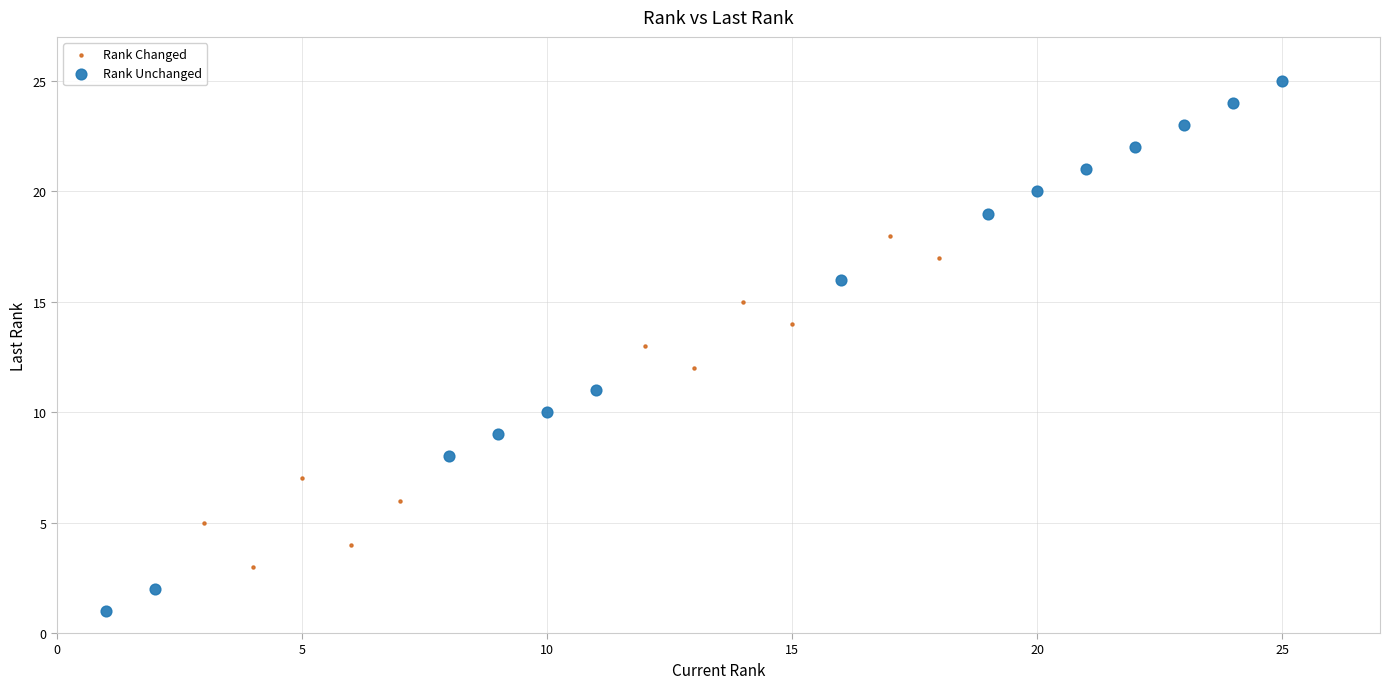

Which series reaches the maximum Y coordinate?

Rank Unchanged